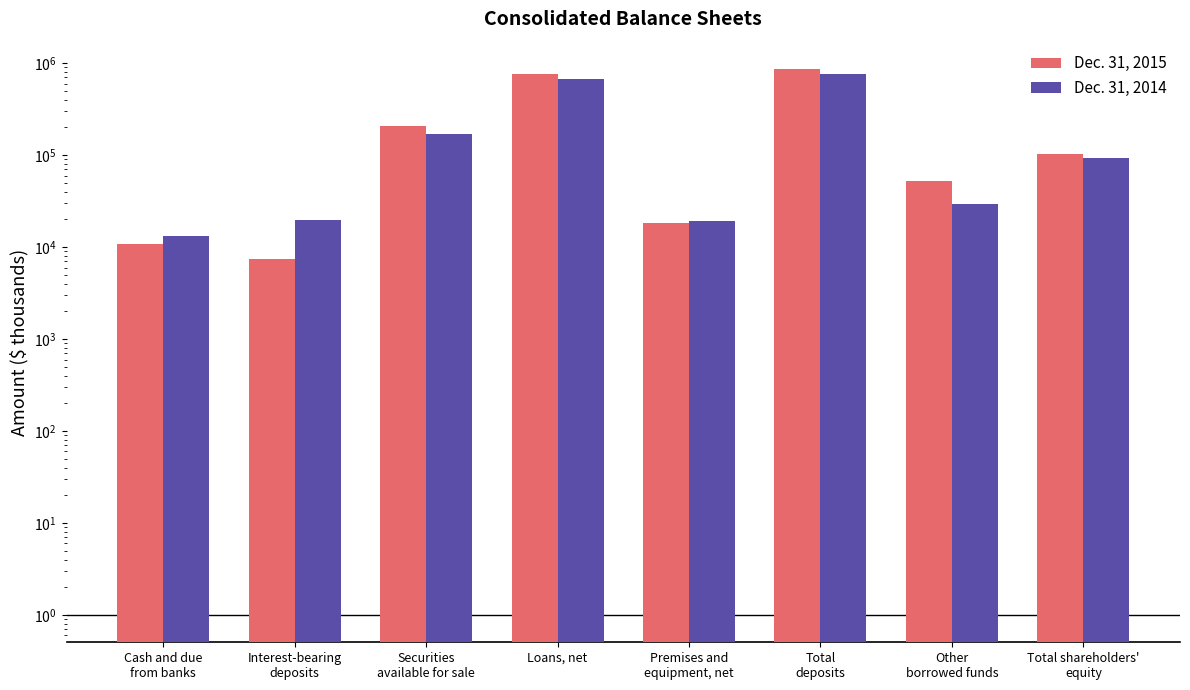

What is the difference between the maximum and minimum values in the Dec. 31, 2014 series?

756081